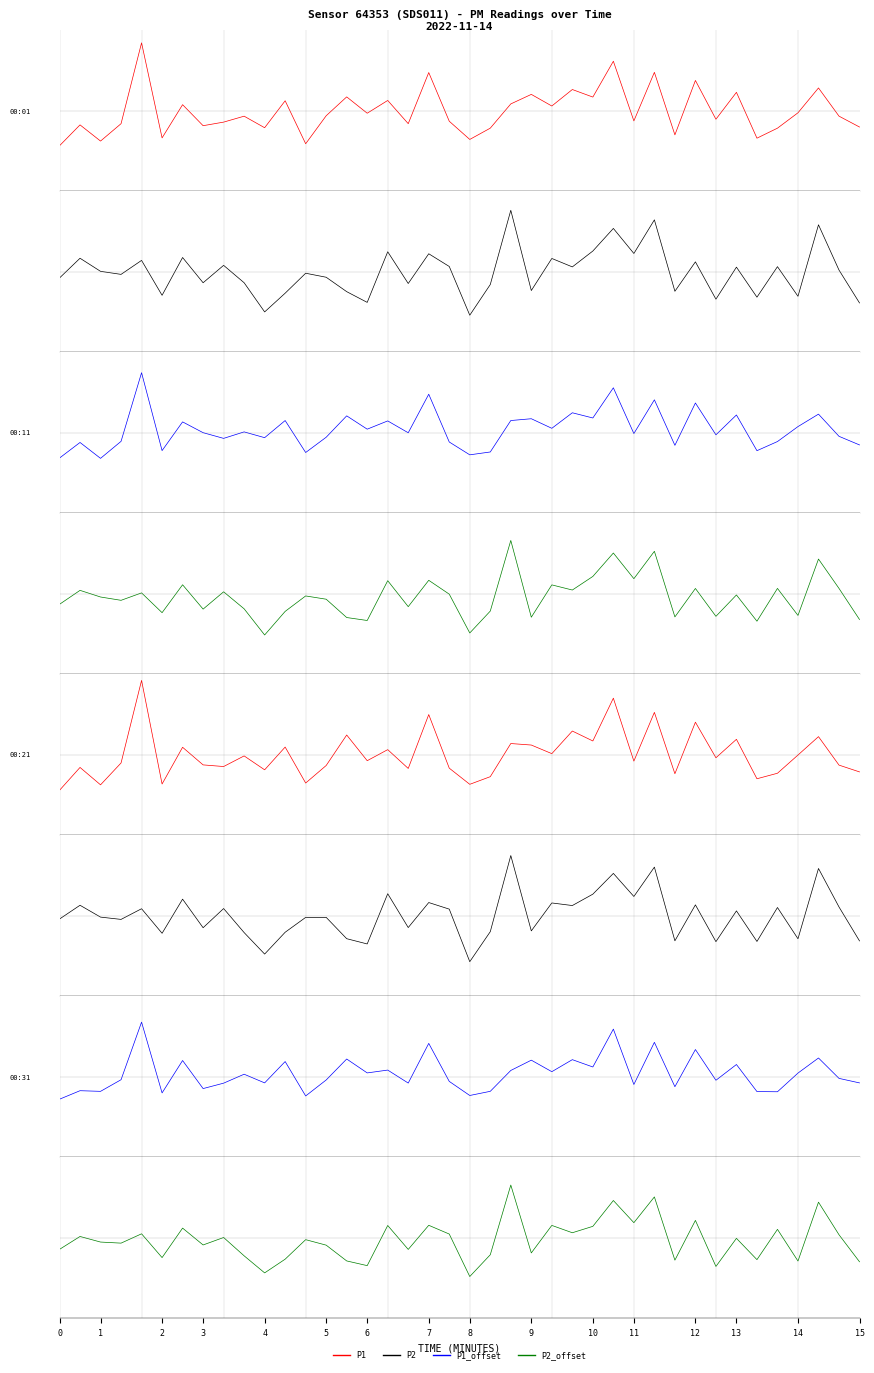

How many values in P1_offset are above zero?

19